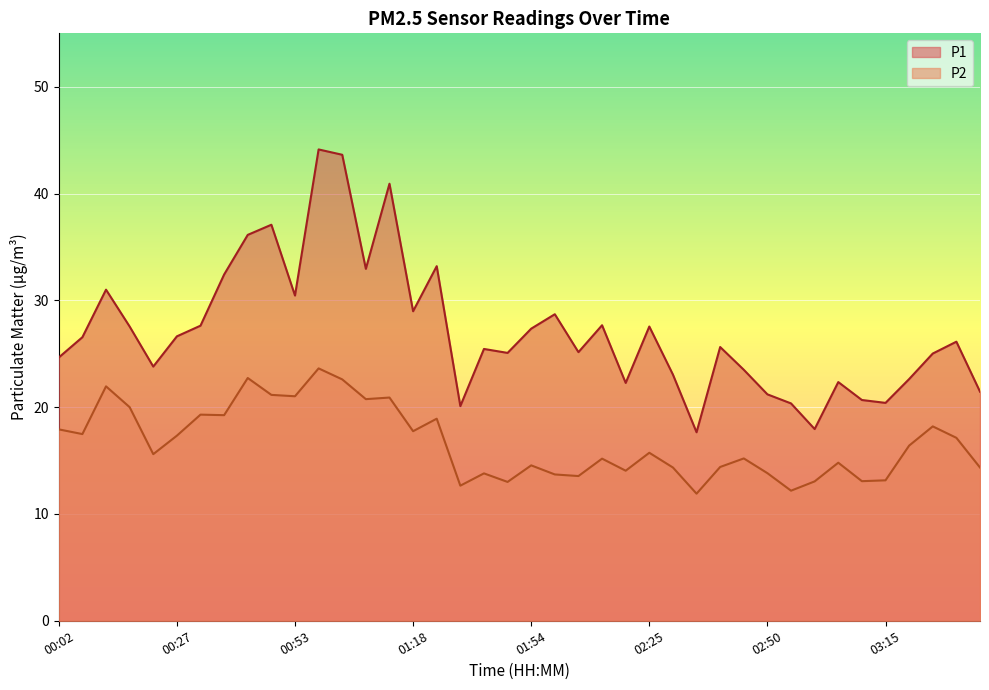

True or false: P2 and P1 cross at least once.

False